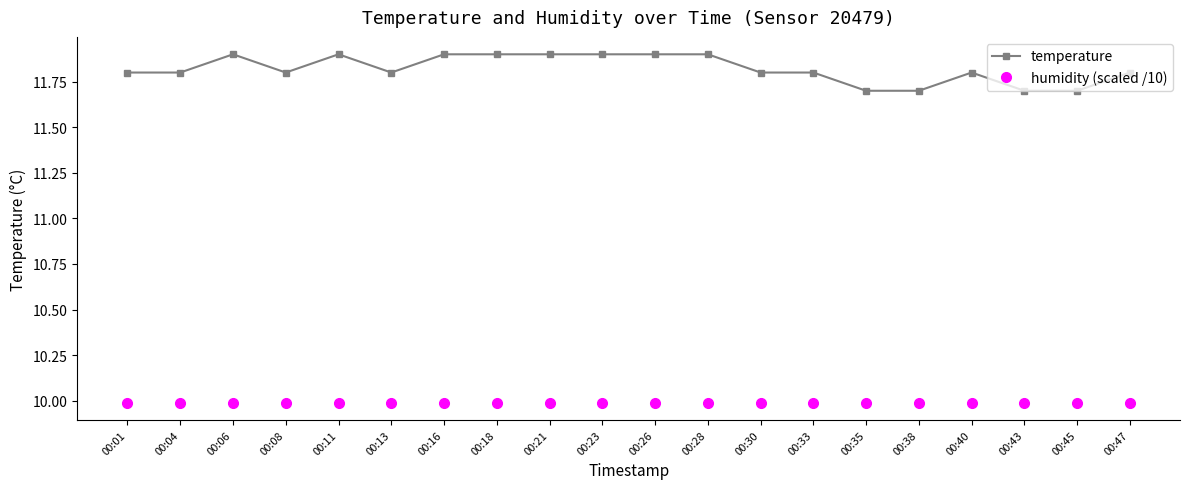

The humidity (scaled /10) series shows 2.1 at 00:13. True or false?

False